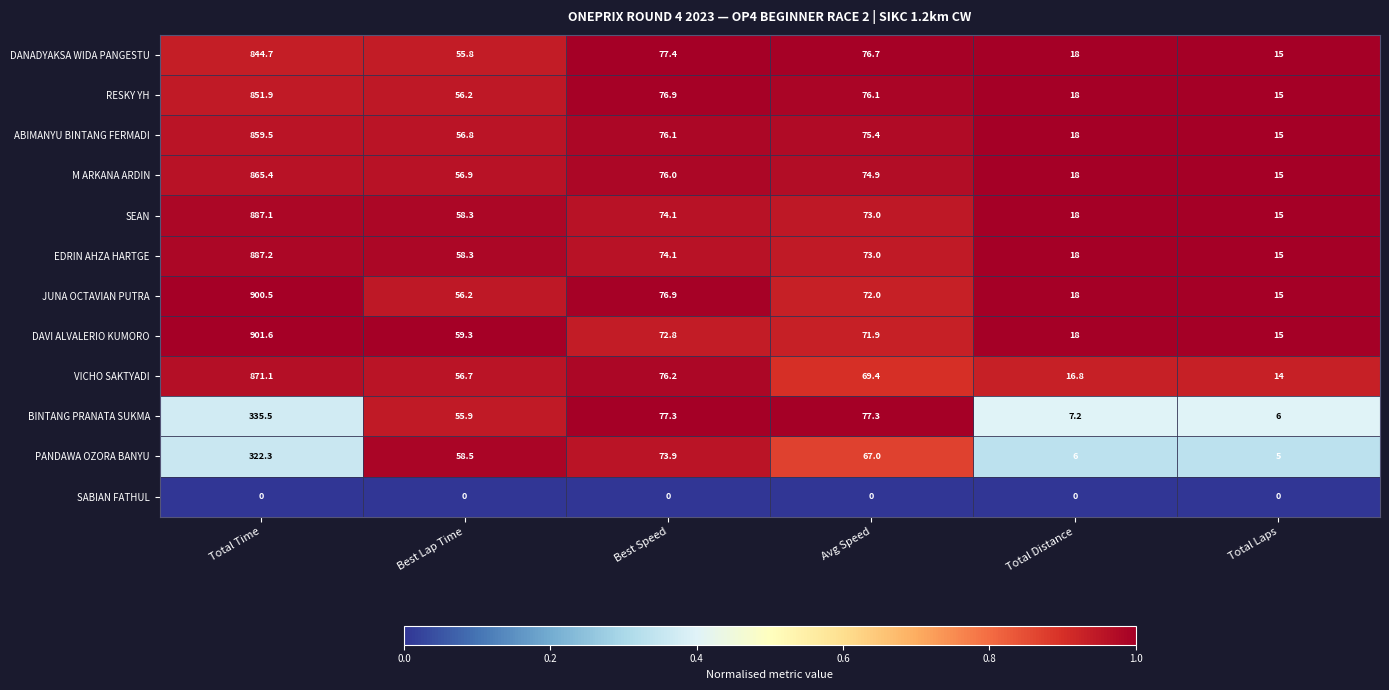

Which series has the largest range (max minus min)?

DAVI ALVALERIO KUMORO